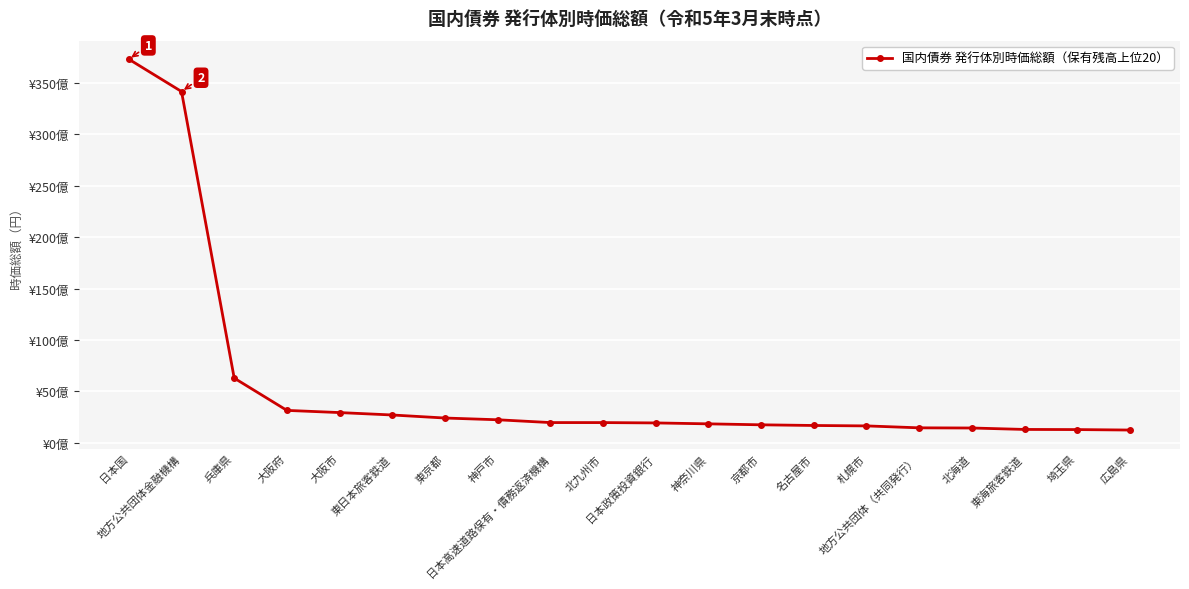

Rank the categories by value from lowest to highest.

広島県, 埼玉県, 東海旅客鉄道, 北海道, 地方公共団体（共同発行）, 札幌市, 名古屋市, 京都市, 神奈川県, 日本政策投資銀行, 北九州市, 日本高速道路保有・債務返済機構, 神戸市, 東京都, 東日本旅客鉄道, 大阪市, 大阪府, 兵庫県, 地方公共団体金融機構, 日本国